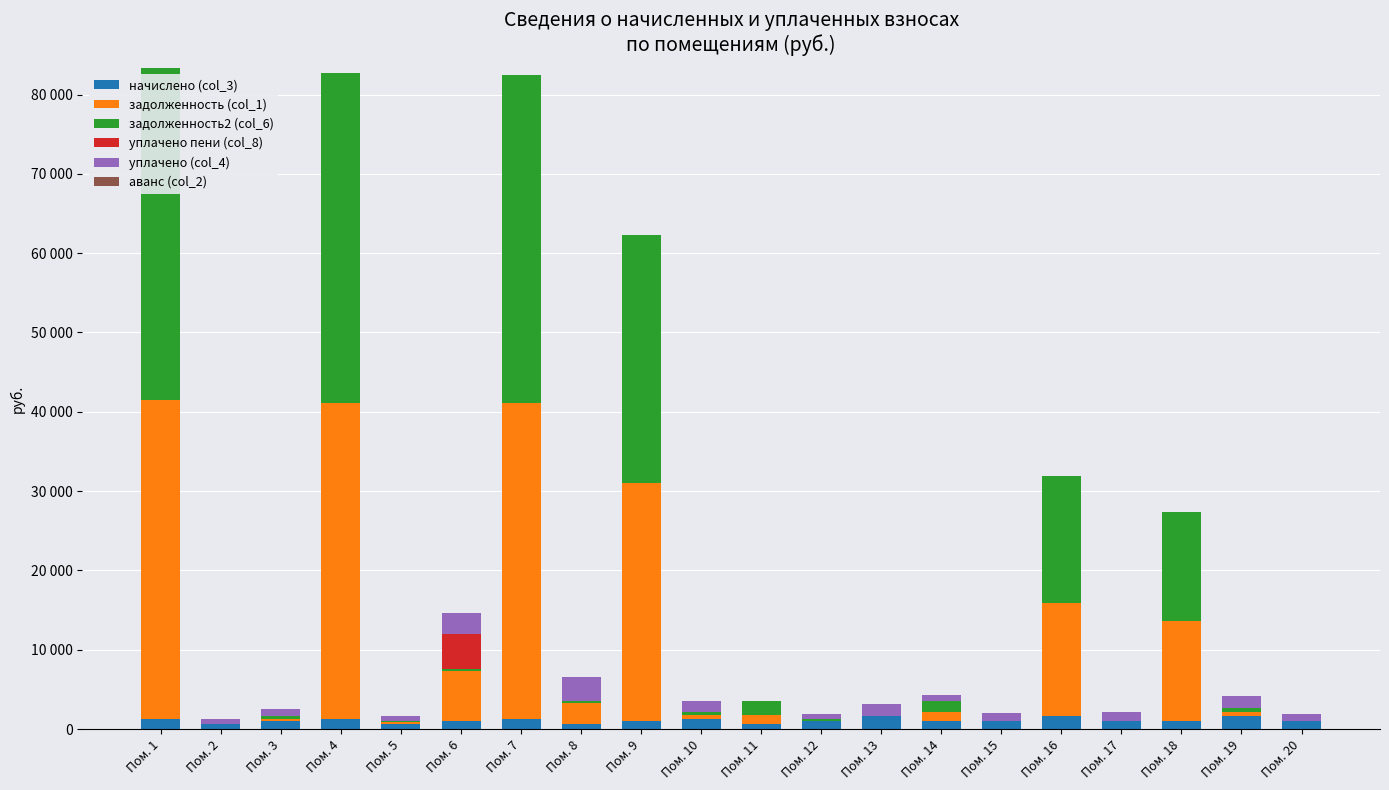

What are all the series names shown in the legend?

начислено (col_3), задолженность (col_1), задолженность2 (col_6), уплачено пени (col_8), уплачено (col_4), аванс (col_2)